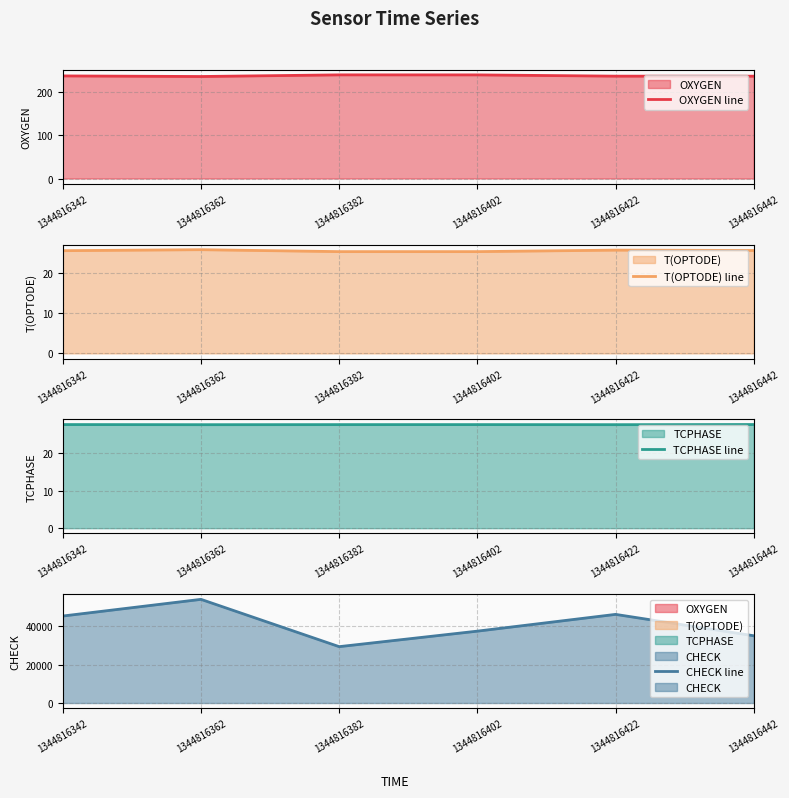

Count the number of data series in this chart.

4